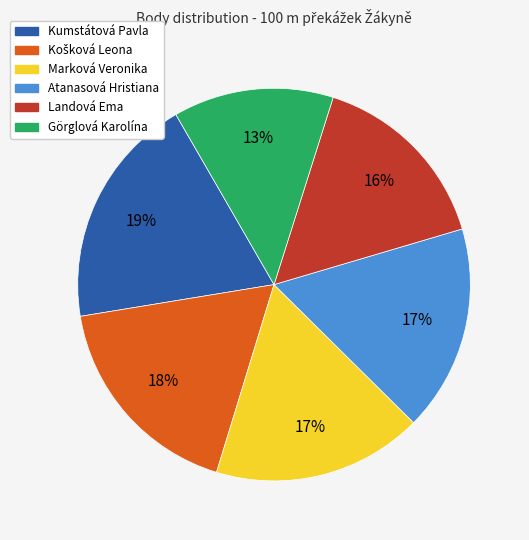

Count the number of slices in the pie.

6